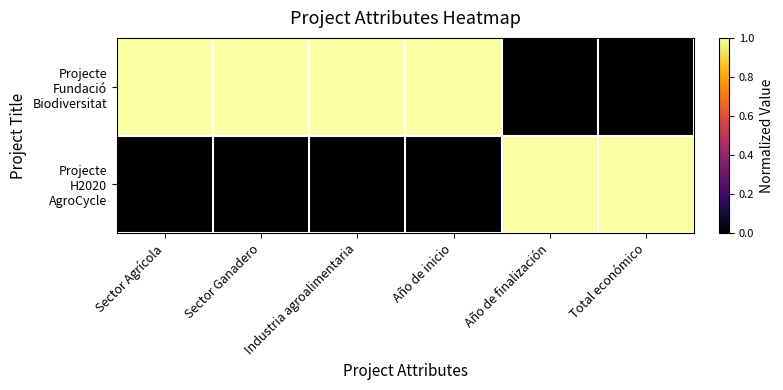

What is the total value across all series at Año de finalización?

1